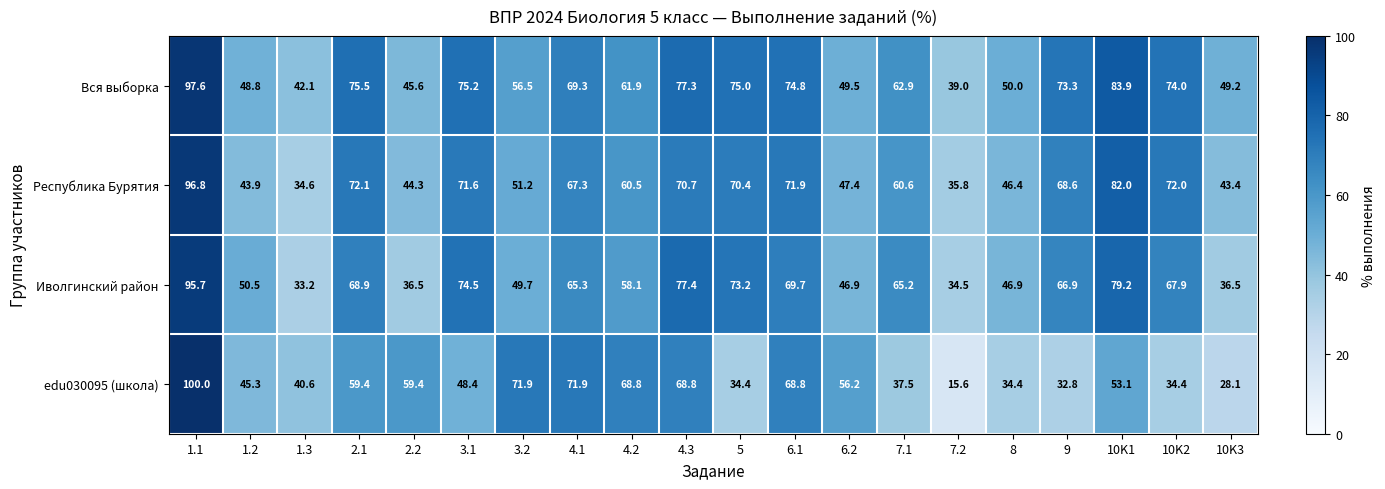

List the series in order of their peak value, highest first.

edu030095 (школа), Вся выборка, Республика Бурятия, Иволгинский район